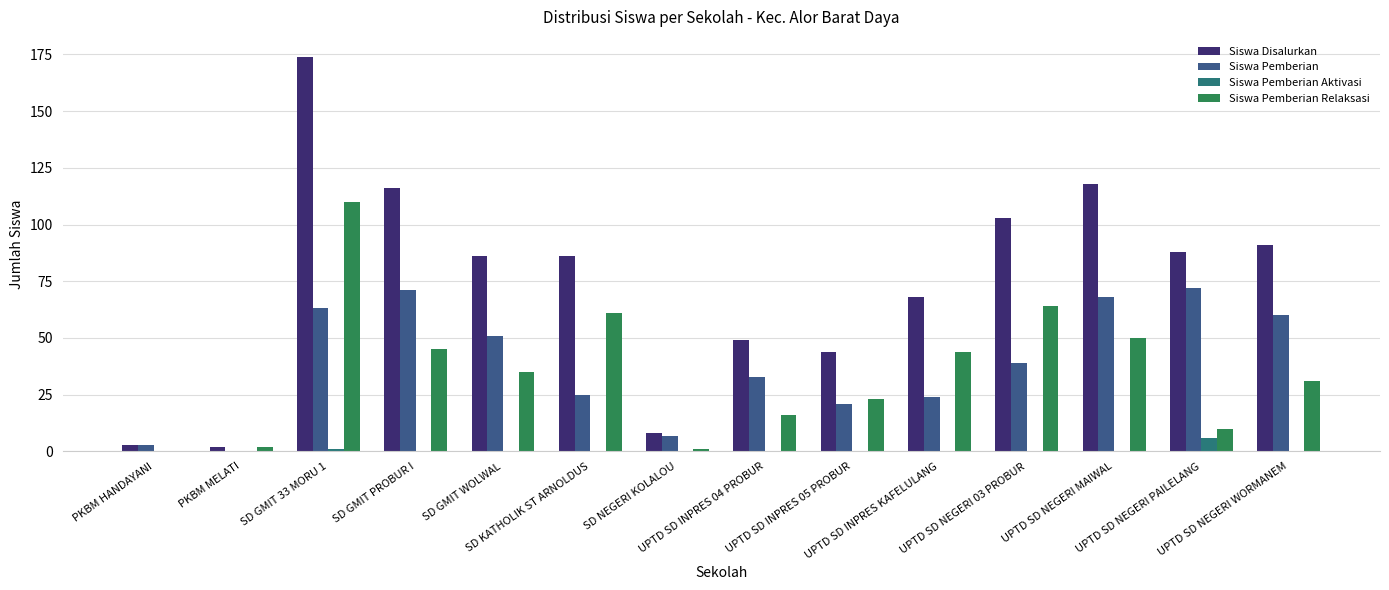

Read the Siswa Pemberian value at UPTD SD NEGERI 03 PROBUR.

39